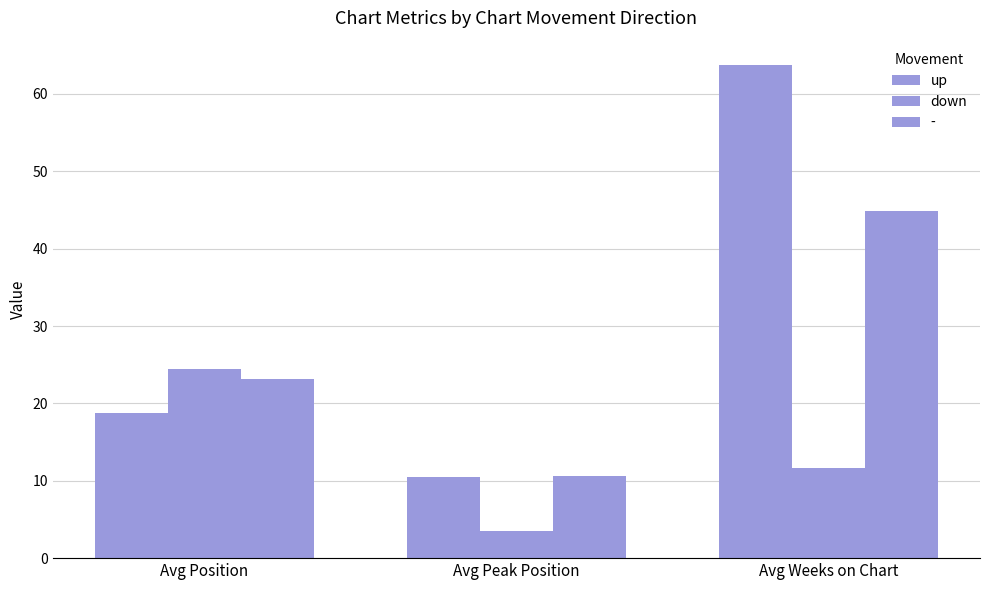

Does the chart contain any negative values?

No